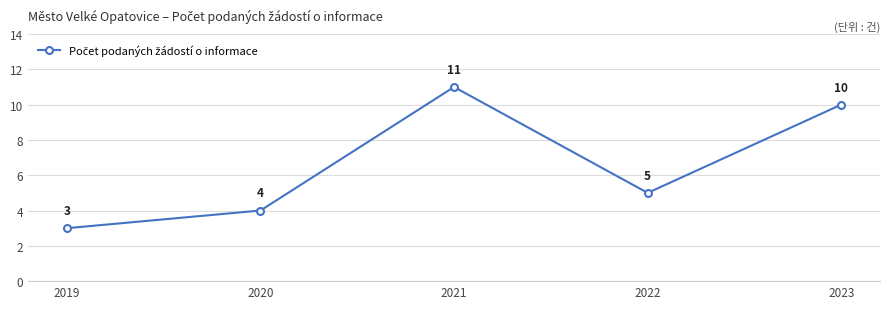

Which label corresponds to the smallest value in the chart?

2019